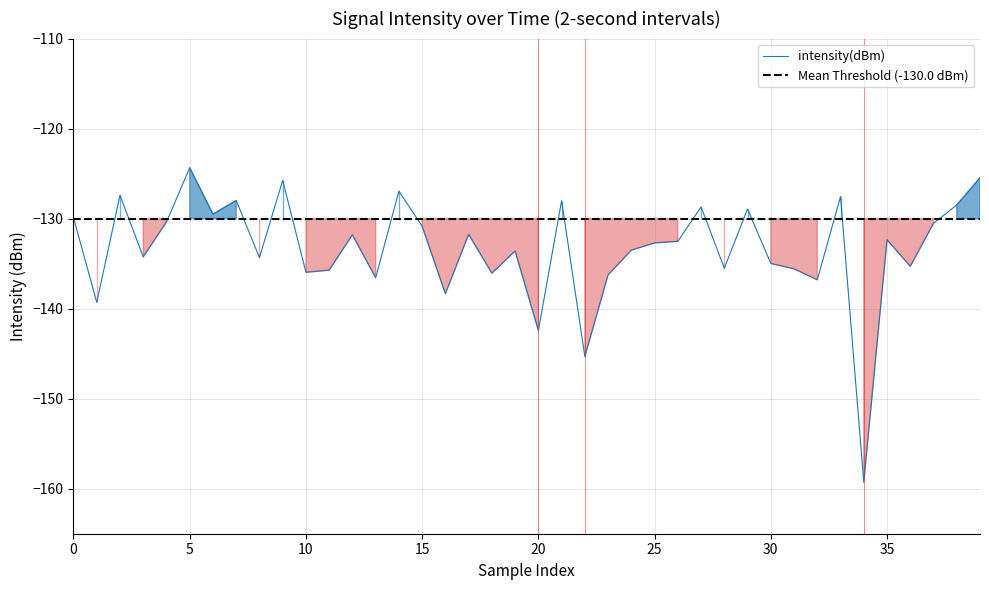

True or false: intensity(dBm) has a value of -130.9 at 15.

True